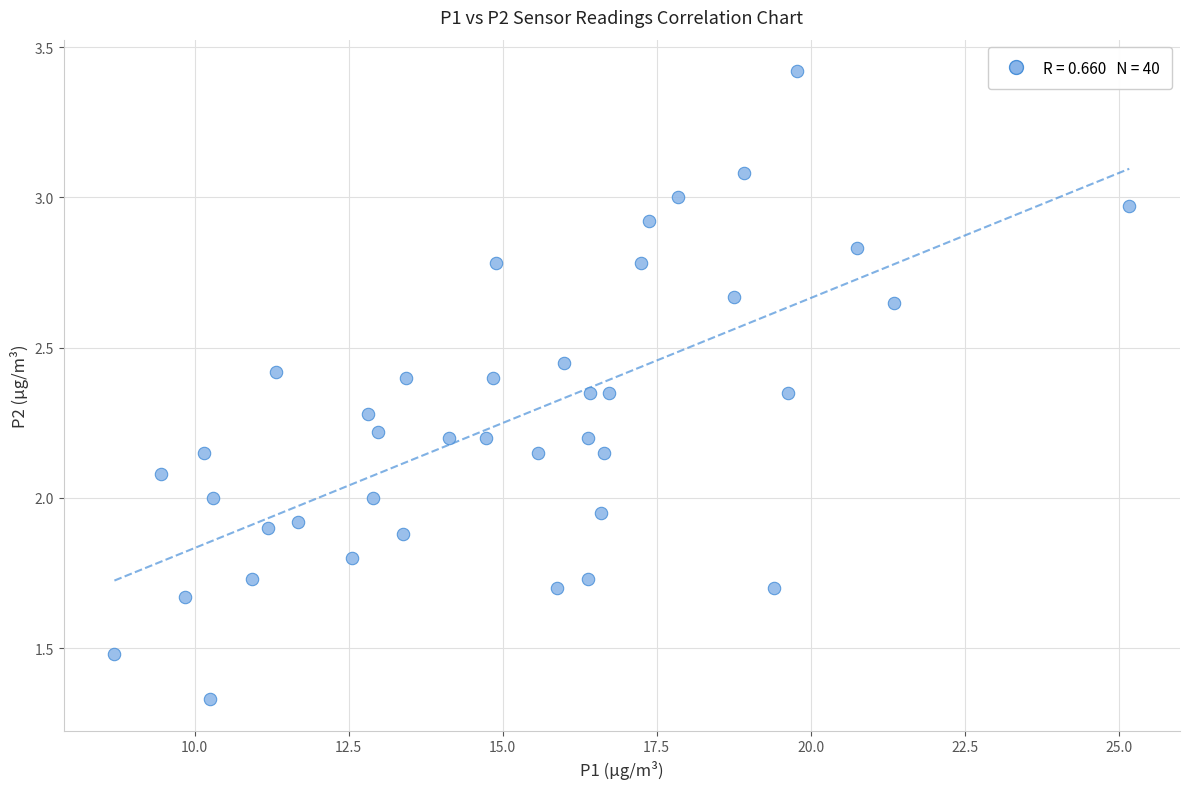

What is the range of X values (max minus min)?

16.5